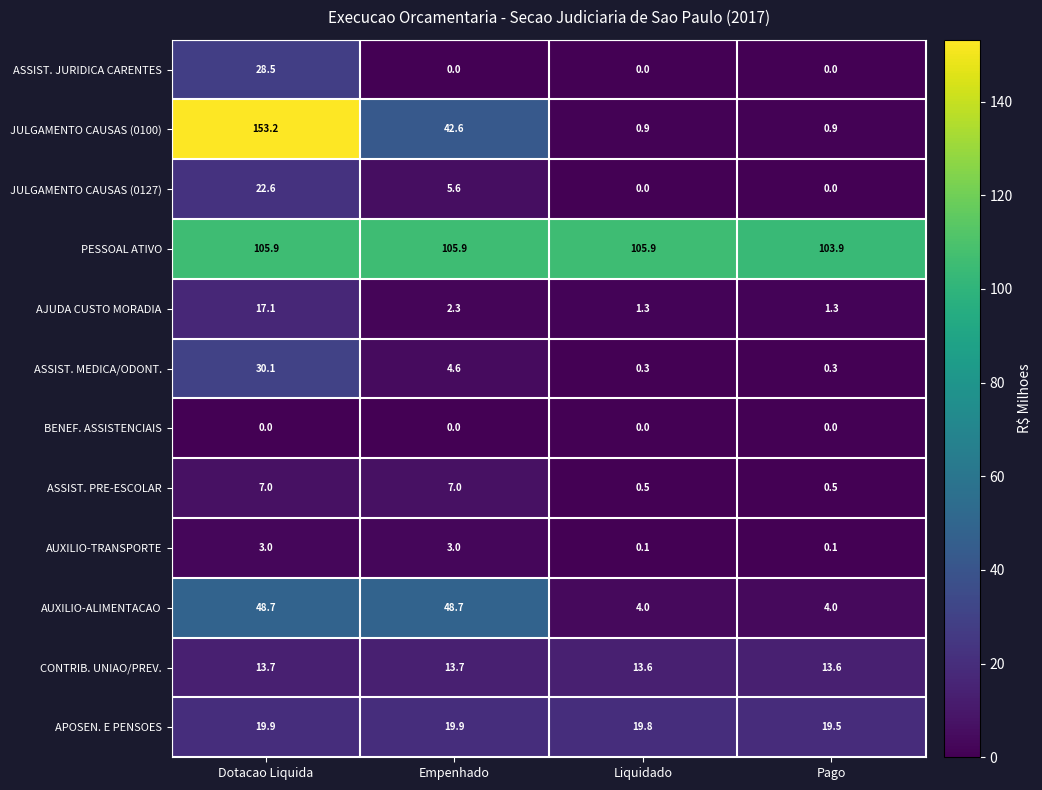

How many series are shown in this chart?

12